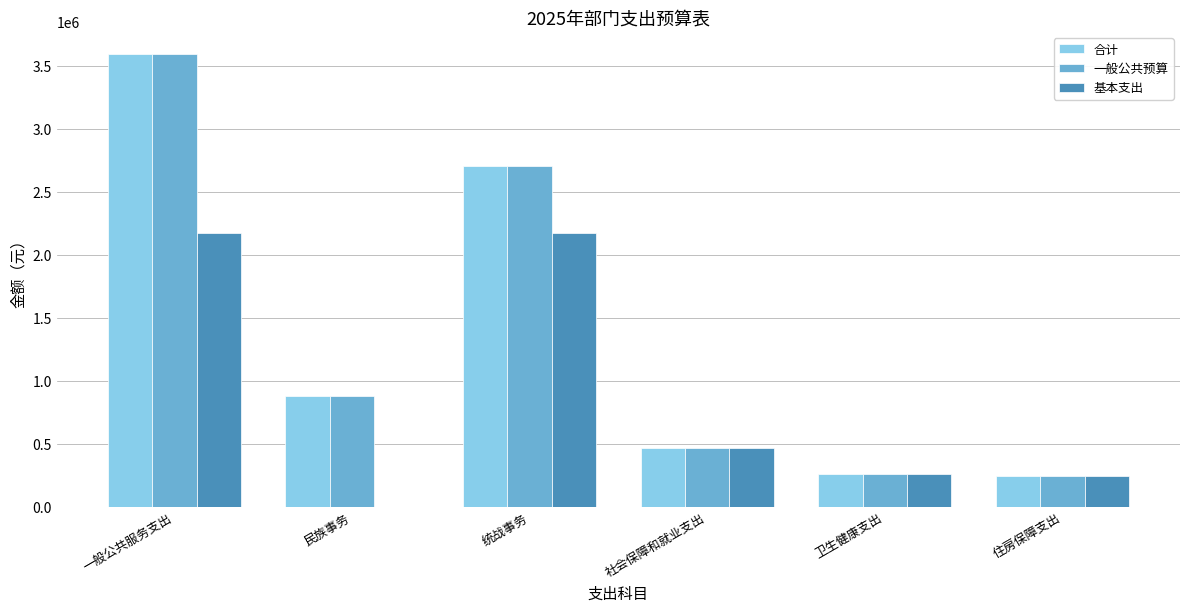

How many groups of bars are there?

6